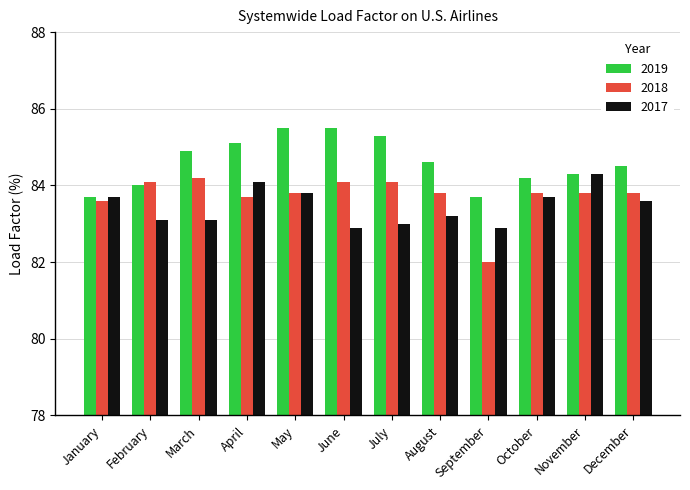

What is the difference between the highest and lowest values at February?

1.0